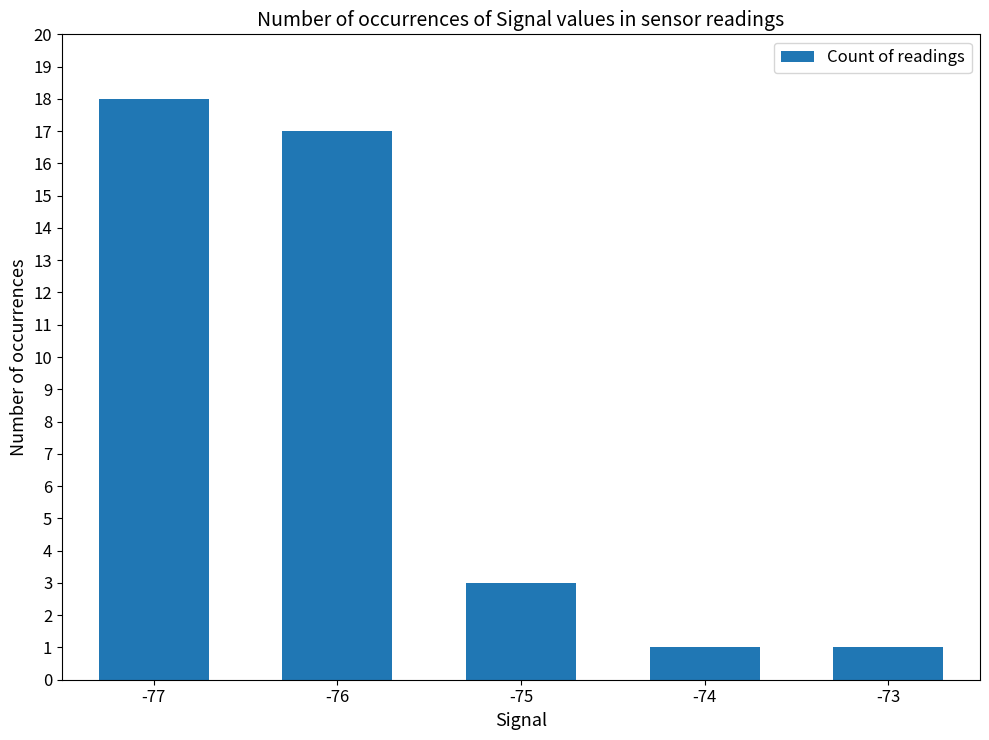

What is the sum of the values at -76 and -77?

35